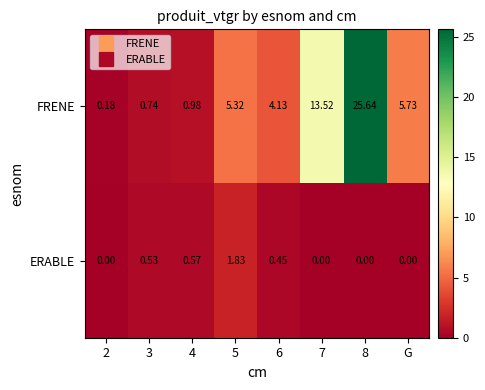

Between 2 and 7, which series saw the biggest shift?

FRENE